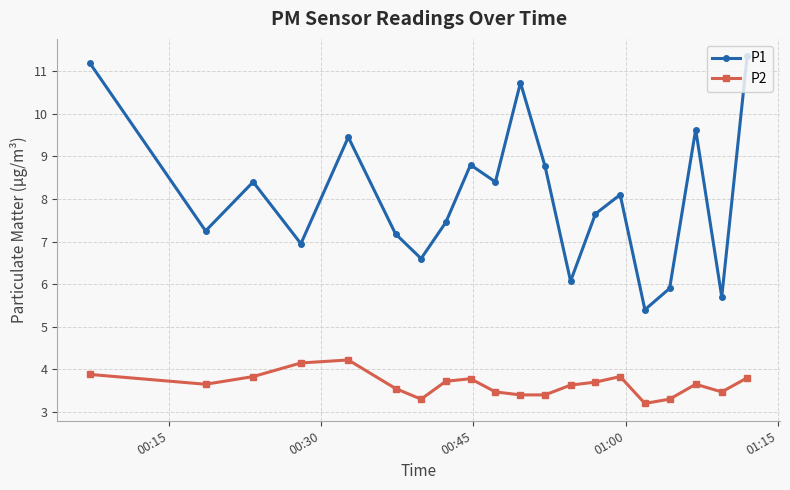

How many categories are shown in the chart?

20